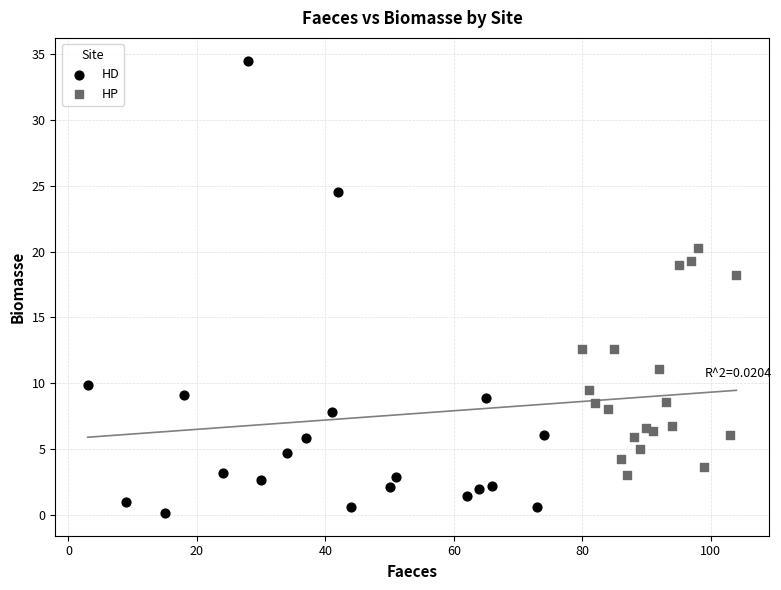

Which series has the largest Y range (max minus min)?

HD